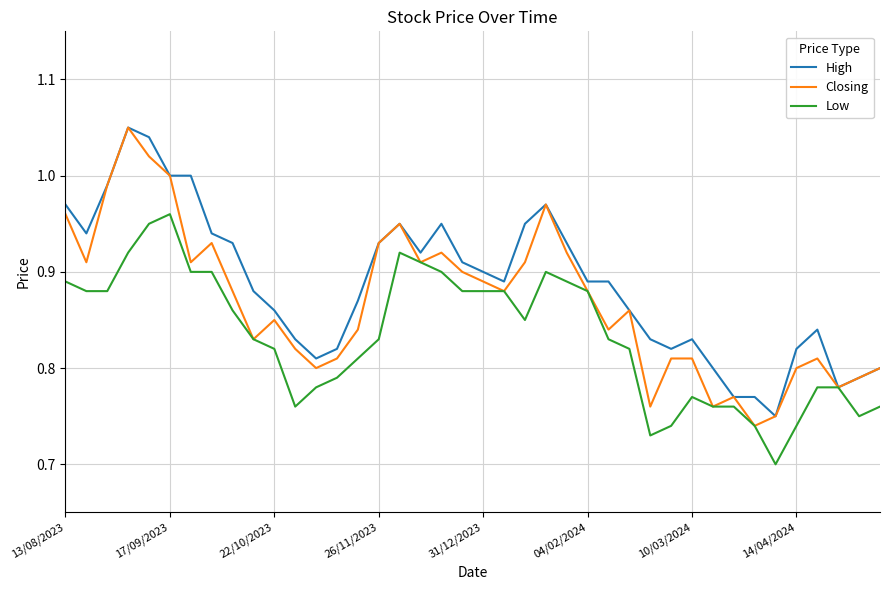

List the series in order of their overall mean, lowest first.

Low, Closing, High